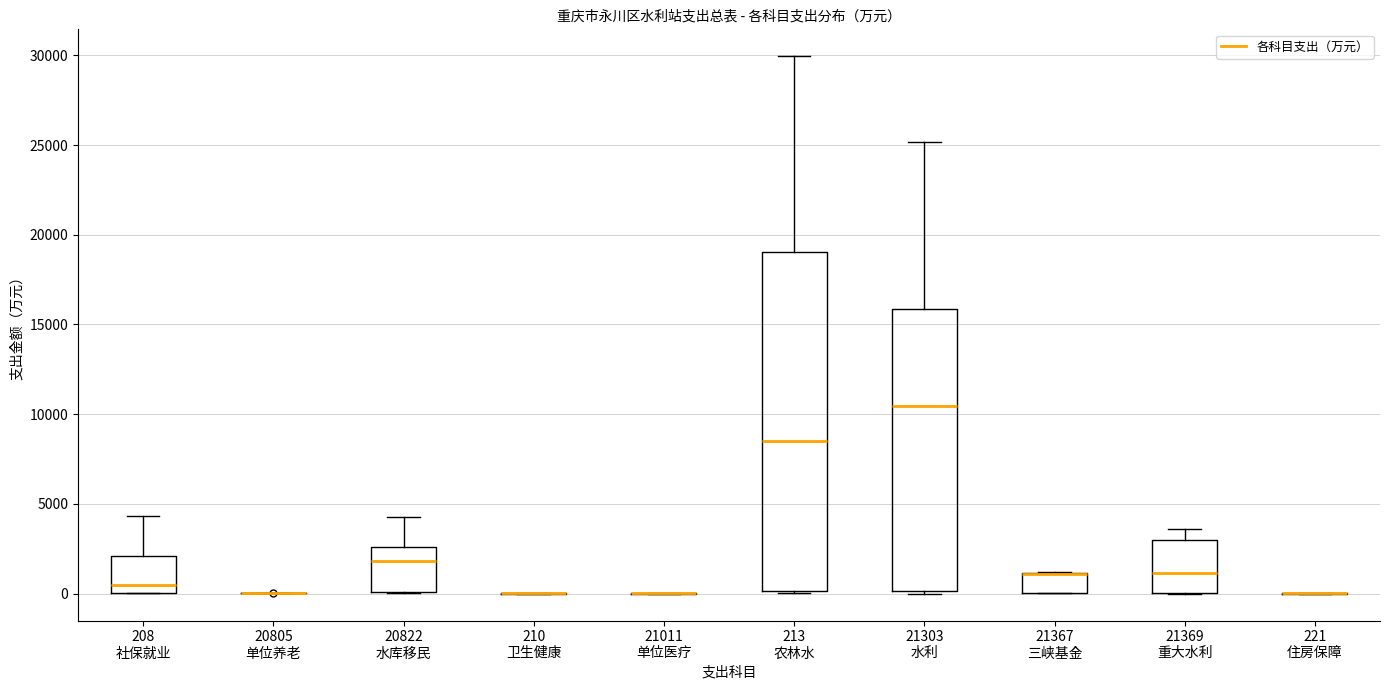

Reading left to right, read every box against the y-axis: the position of its median line, the range the box covers, and the ends of its whiskers. The values are not printed on the chart, so give them approximately, as read against the axis.

208 社保就业: median 500, box 0 to 2000, whiskers 0 to 4500
20805 单位养老: box collapsed to a line at 0, whiskers 0 to 0
20822 水库移民: median 2000, box 0 to 2500, whiskers 0 to 4500
210 卫生健康: box collapsed to a line at 0, whiskers 0 to 0
21011 单位医疗: box collapsed to a line at 0, whiskers 0 to 0
213 农林水: median 8500, box 0 to 19000, whiskers 0 to 30000
21303 水利: median 10500, box 0 to 16000, whiskers 0 to 25000
21367 三峡基金: median 1000 (drawn on the box's upper edge), box 0 to 1000, whiskers 0 to 1000
21369 重大水利: median 1000, box 0 to 3000, whiskers 0 to 3500
221 住房保障: box collapsed to a line at 0, whiskers 0 to 0